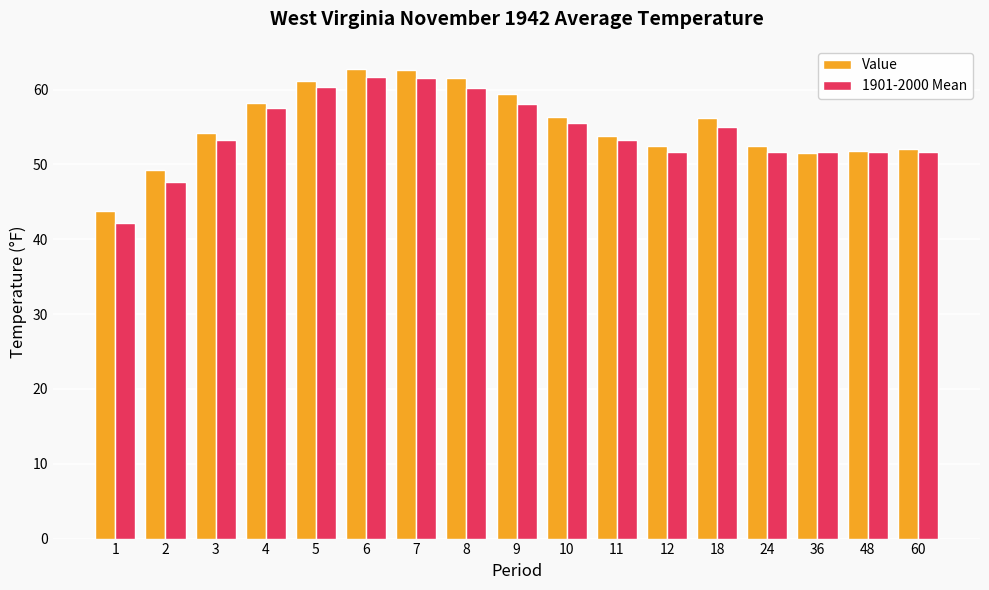

Which series has the widest spread of values?

1901-2000 Mean